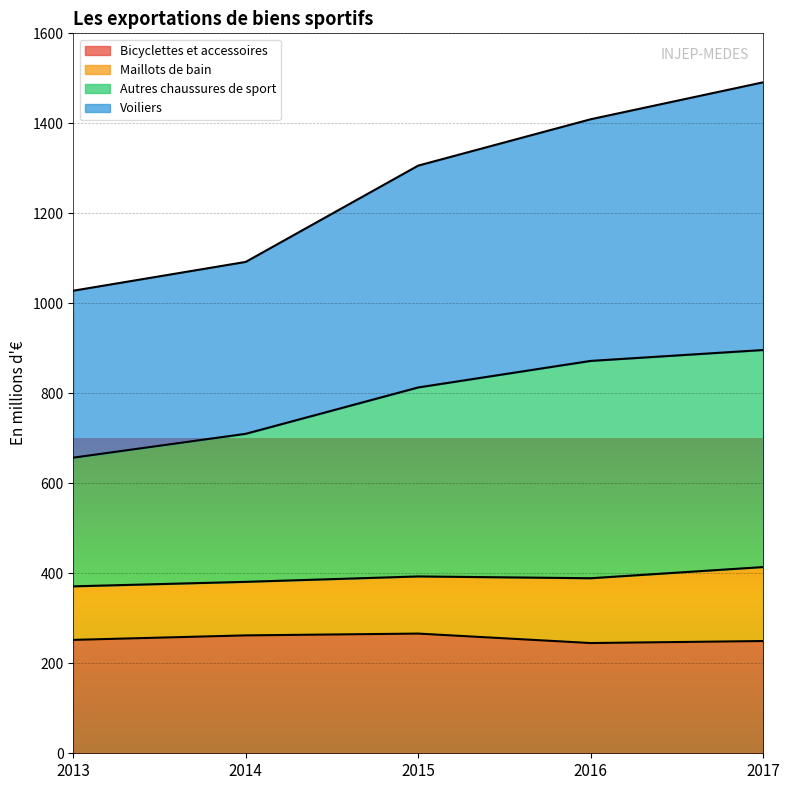

How many data points in Voiliers are less than 1306?

2